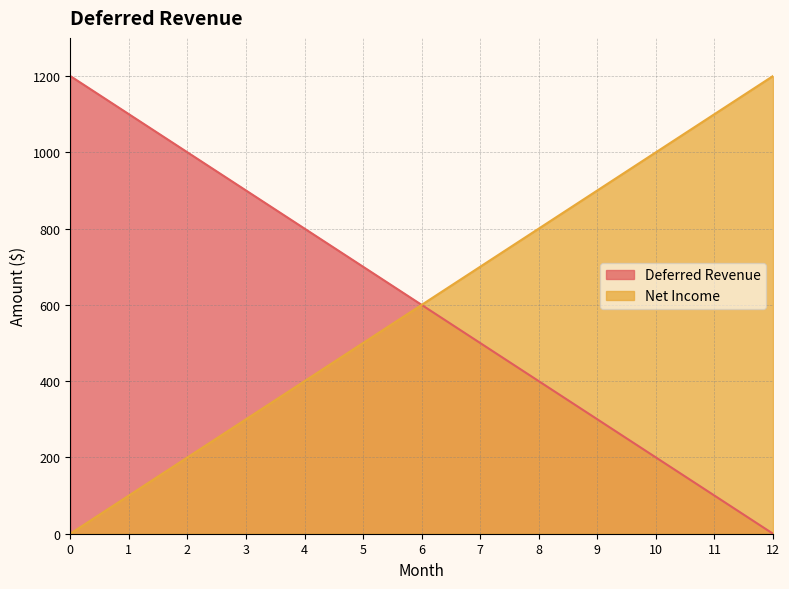

Reading left to right, list all the values displayed in this chart.

Deferred Revenue: 1200	1100	1000	900	800	700	600	500	400	300	200	100	0
Net Income: 0	100	200	300	400	500	600	700	800	900	1000	1100	1200